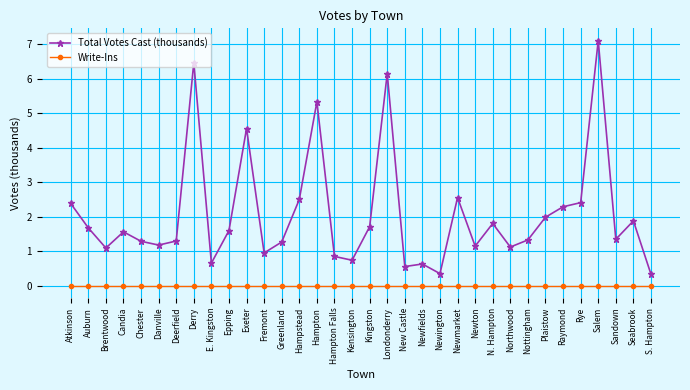

List the series in order of their overall mean, highest first.

Total Votes Cast (thousands), Write-Ins